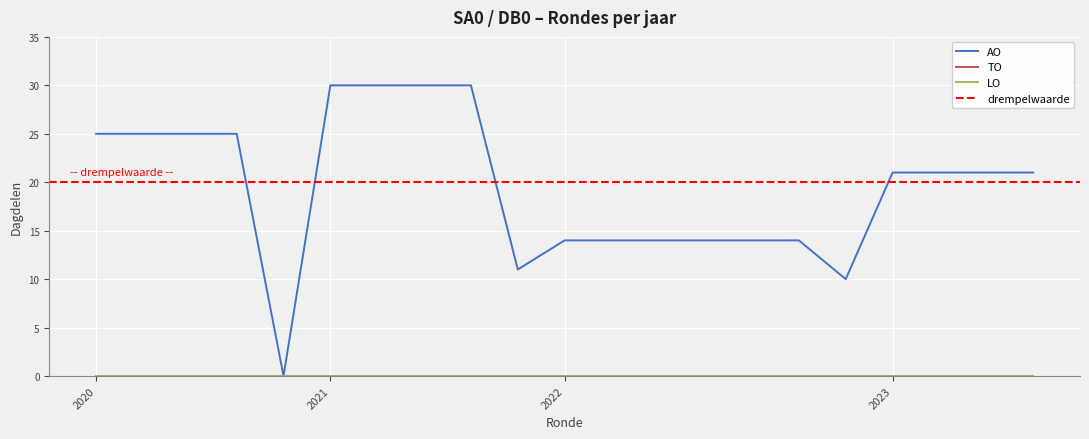

Which series changed the most between 2022 1ste aanpassing – ontwerp and 2023 Opmaak - ontwerp?

AO